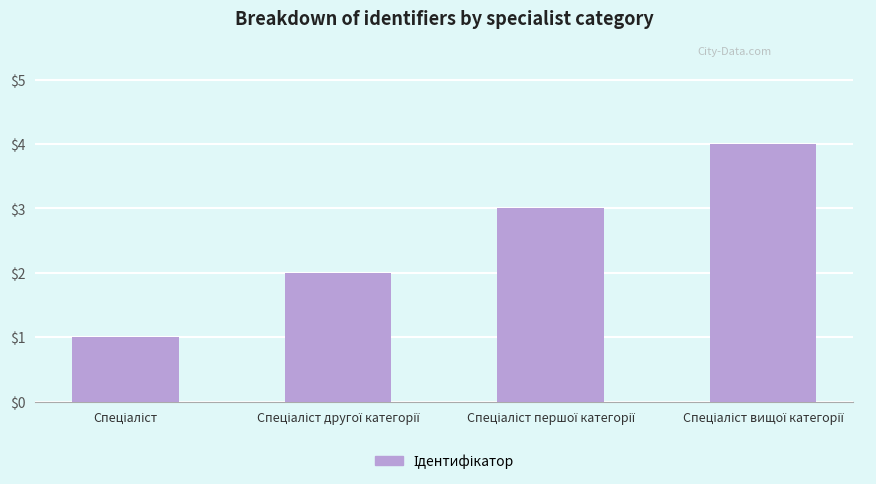

How many values are below 3?

2